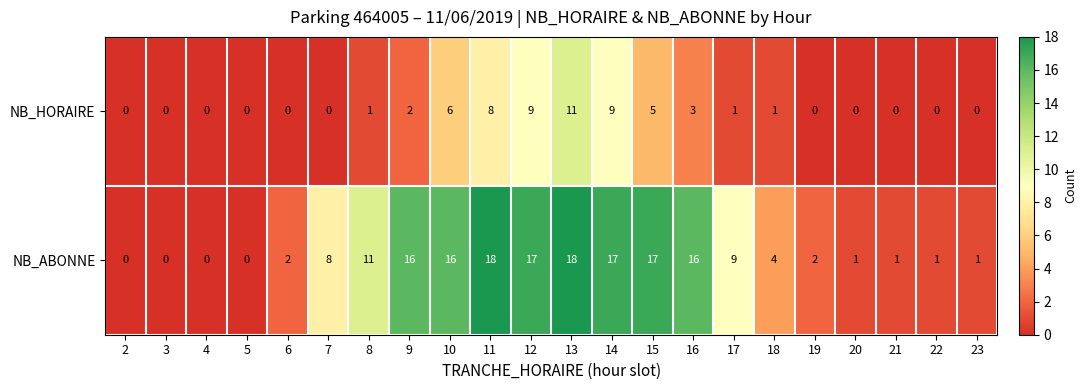

What is the sum of all NB_HORAIRE values?

56